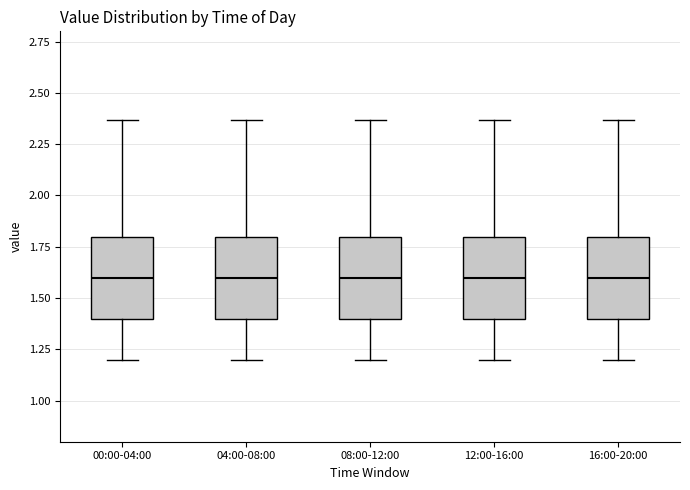

Where is the lower edge of the box for 00:00-04:00 on the y-axis? The values are not printed on the chart, so give them approximately, as read against the axis.

1.40